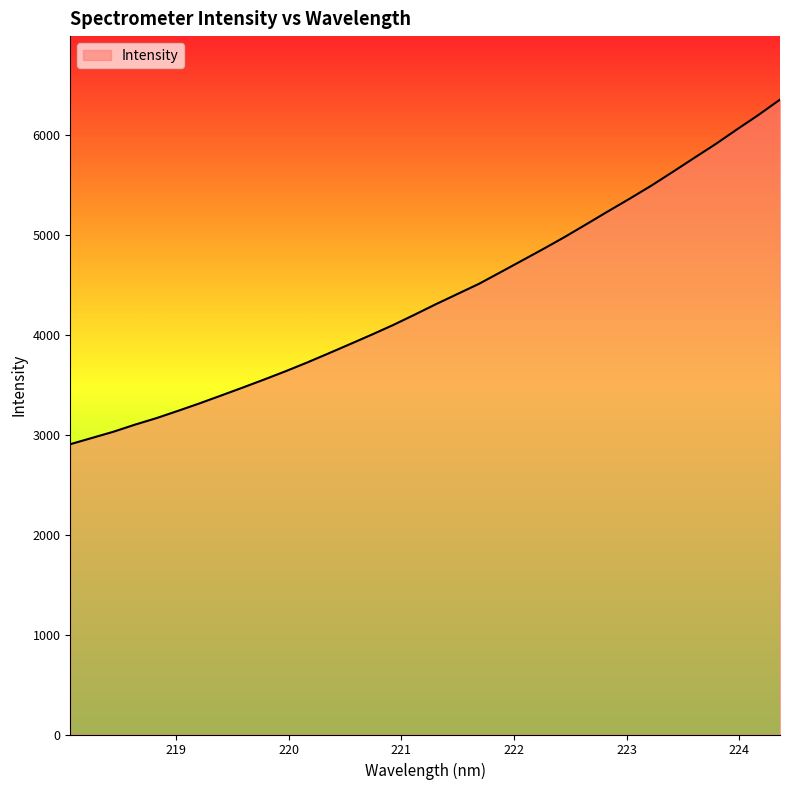

What is the greatest value displayed?

6357.5